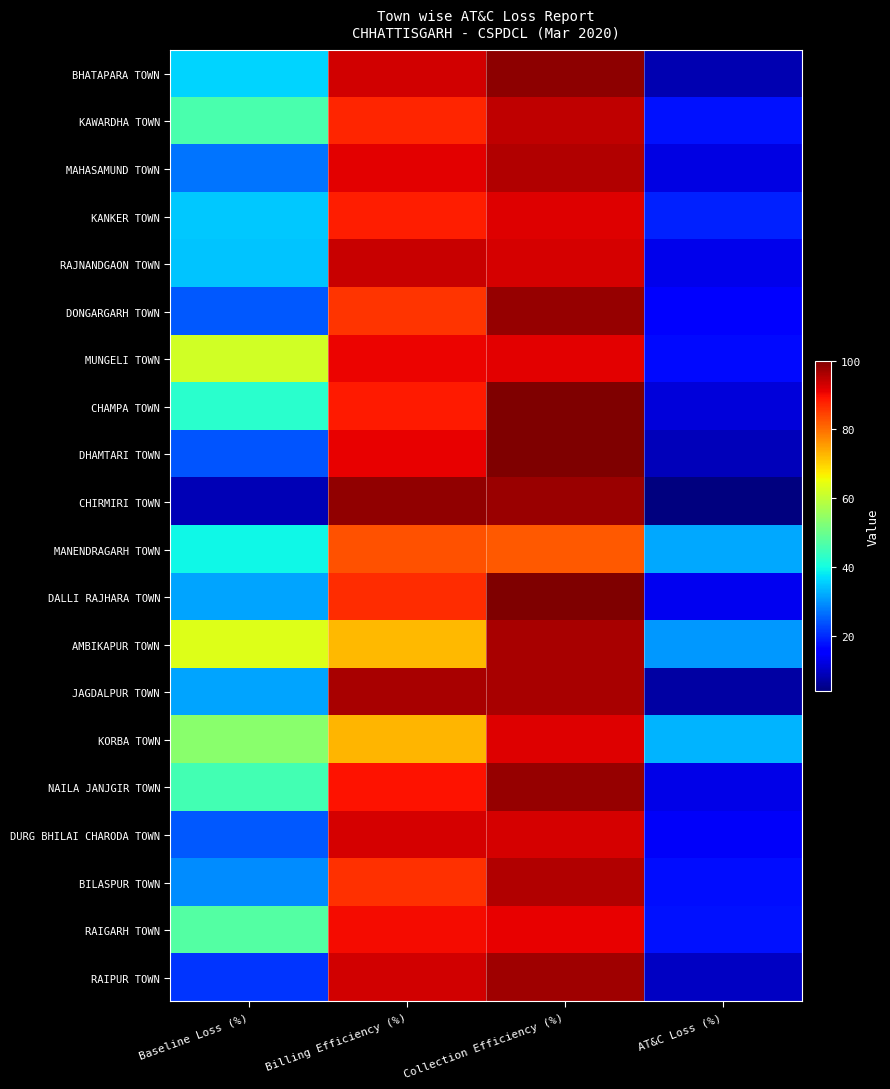

At which category is the sum across all series the highest?

Collection Efficiency (%)